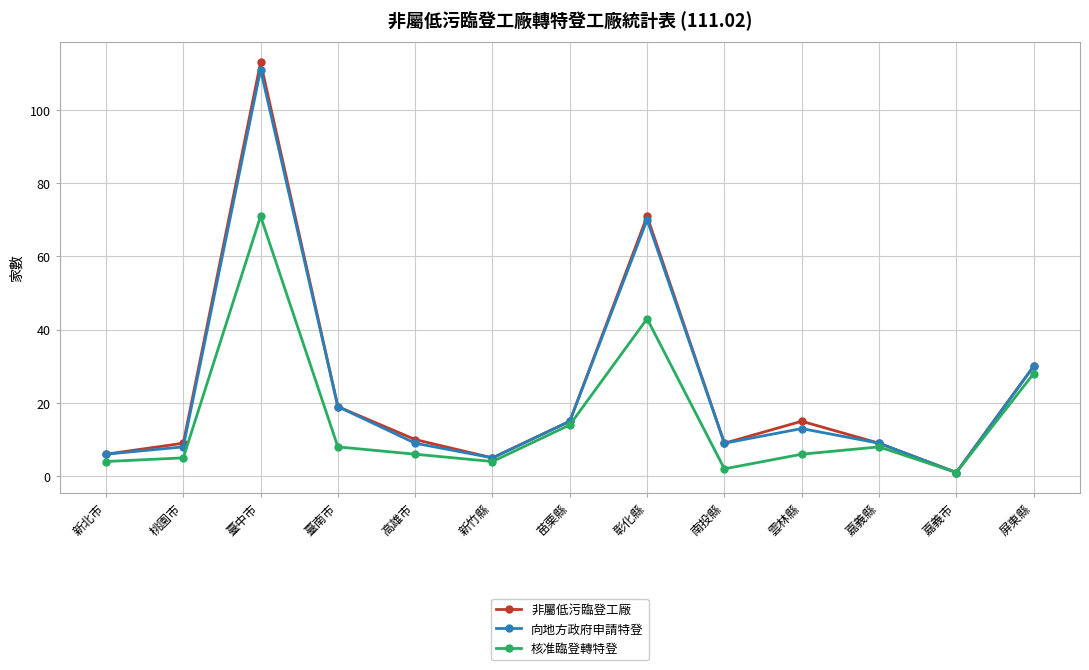

At which category does 核准臨登轉特登 reach its first local peak?

臺中市